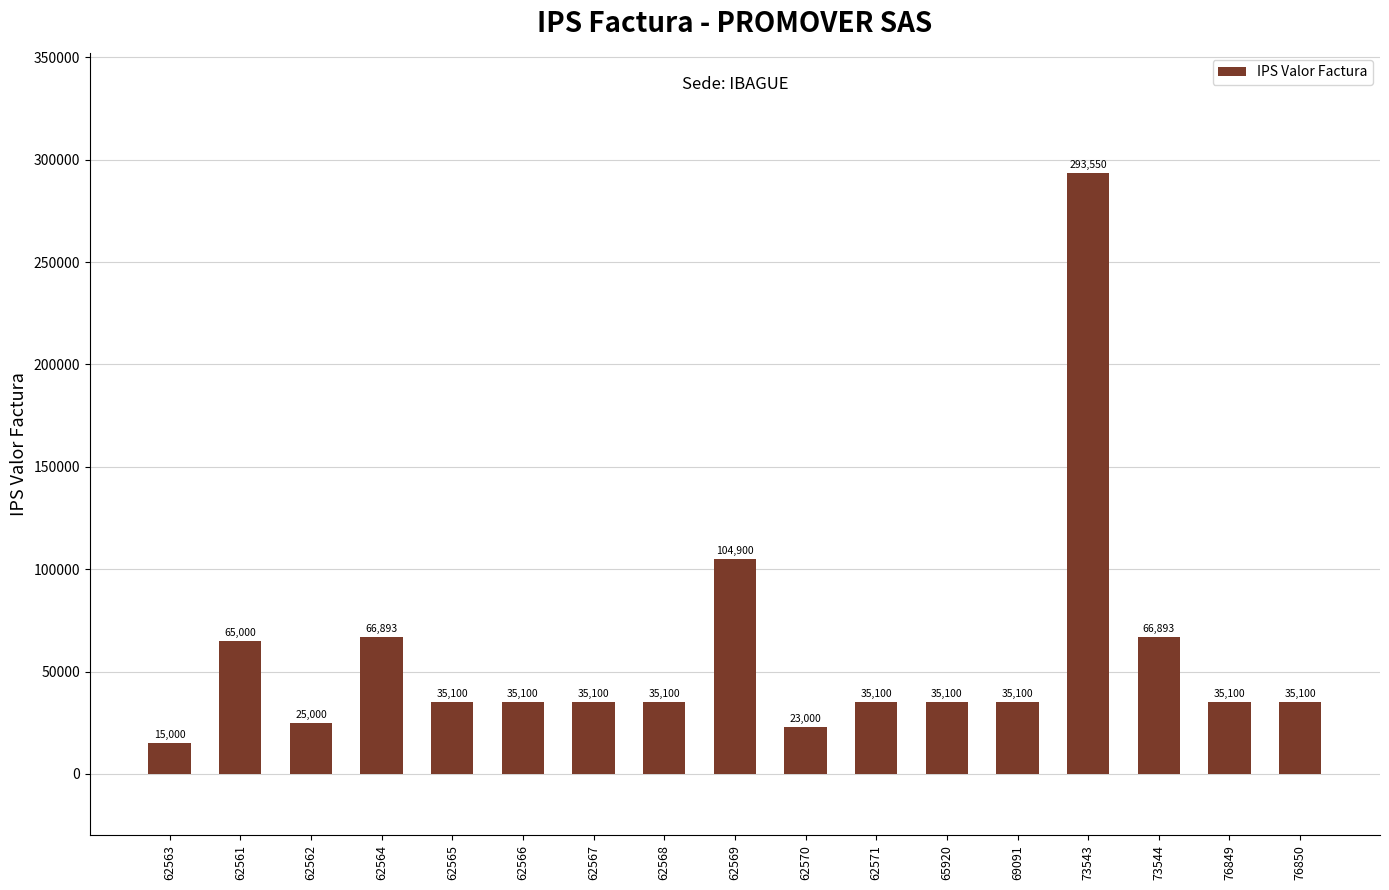

At which label is the value closest to 154275?

62569